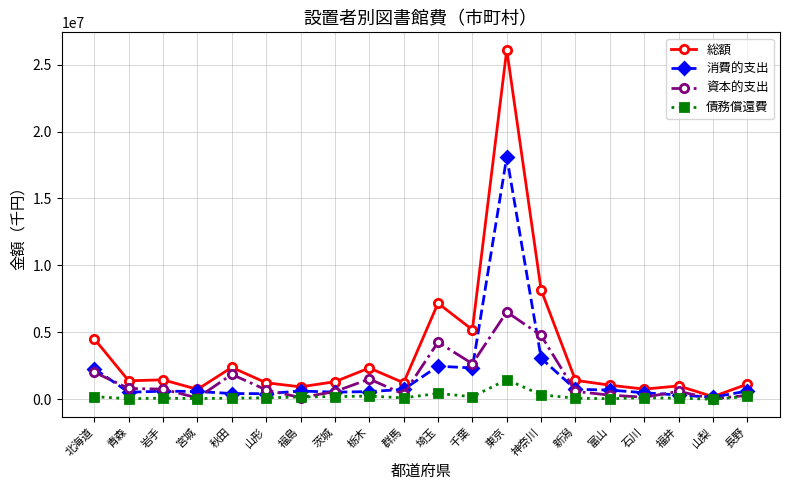

What is the average value of the 資本的支出 series?

1454691